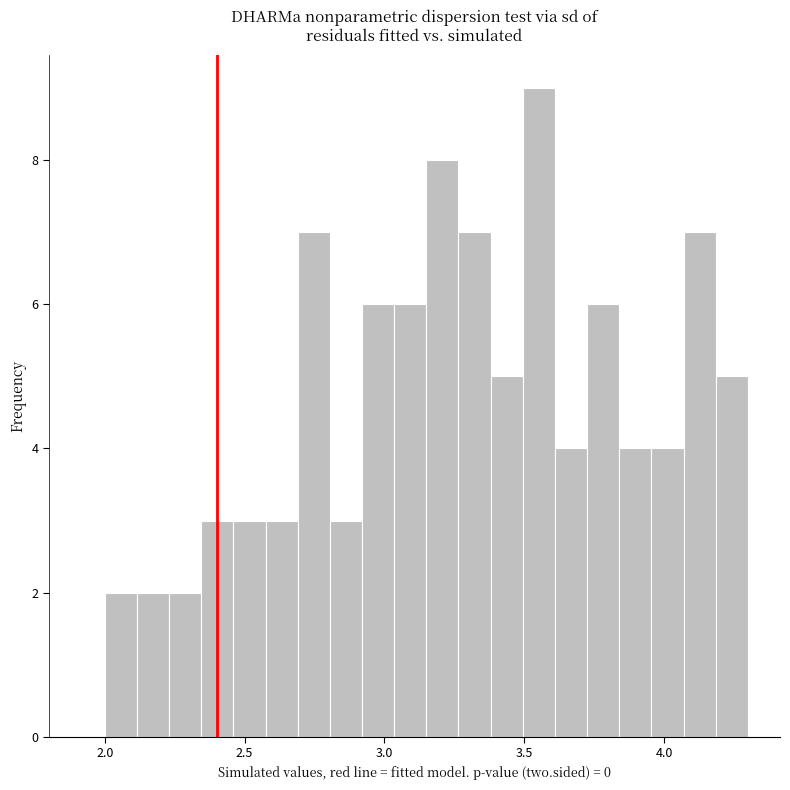

Around what value on the x-axis is the tallest bar? Give the approximate position of its centre, as read against the axis.

3.55